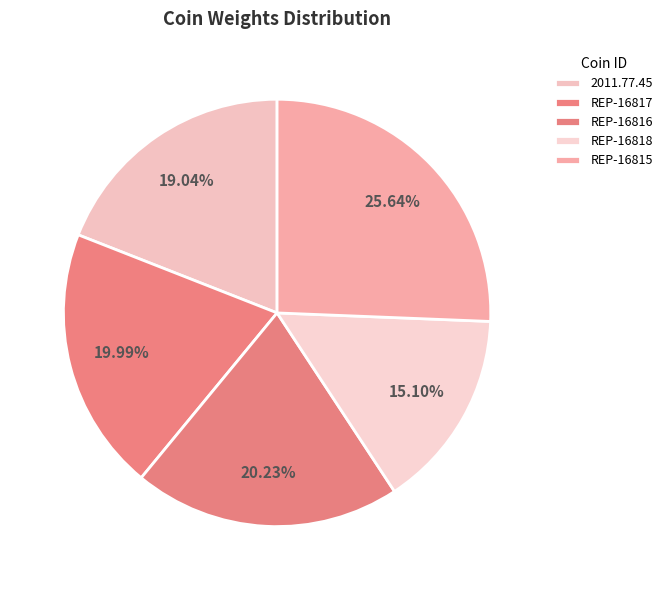

Which has a higher value, REP-16815 or REP-16816?

REP-16815